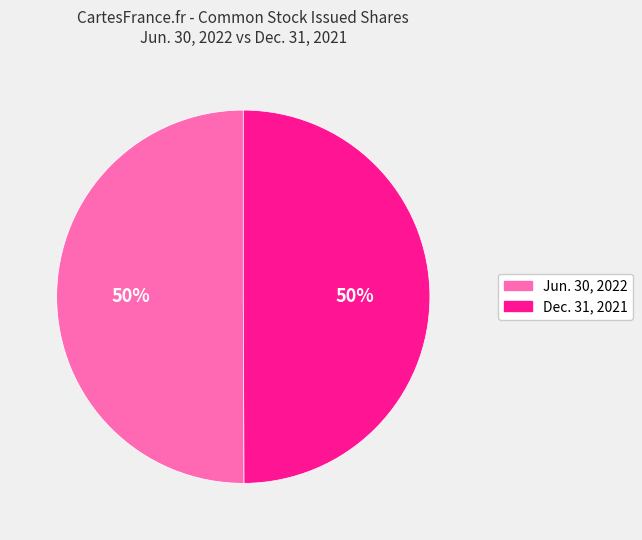

To the nearest percent, what is the average slice percentage?

50%